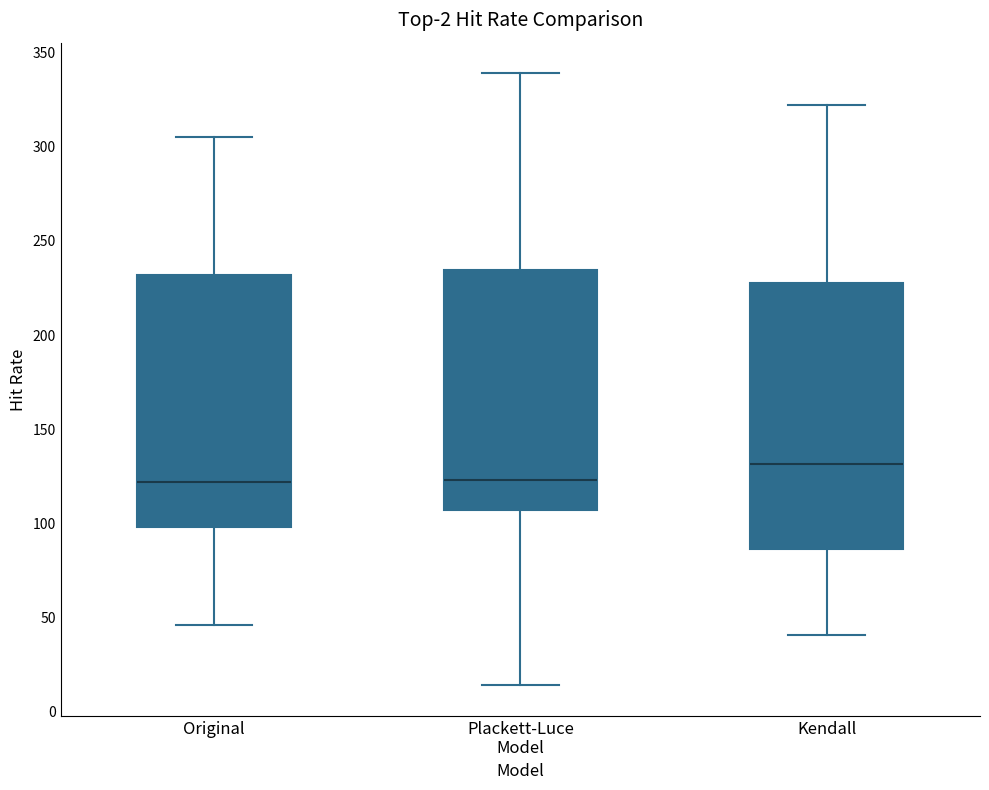

Reading left to right, transcribe this box plot: for each box, give where its median line is, the range the box spans, and where its two whiskers end, as read against the y-axis. The values are not printed on the chart, so give them approximately, as read against the axis.

Original: median 120, box 100 to 230, whiskers 45 to 305
Plackett-Luce Model: median 125, box 105 to 235, whiskers 15 to 340
Kendall: median 130, box 85 to 230, whiskers 40 to 320